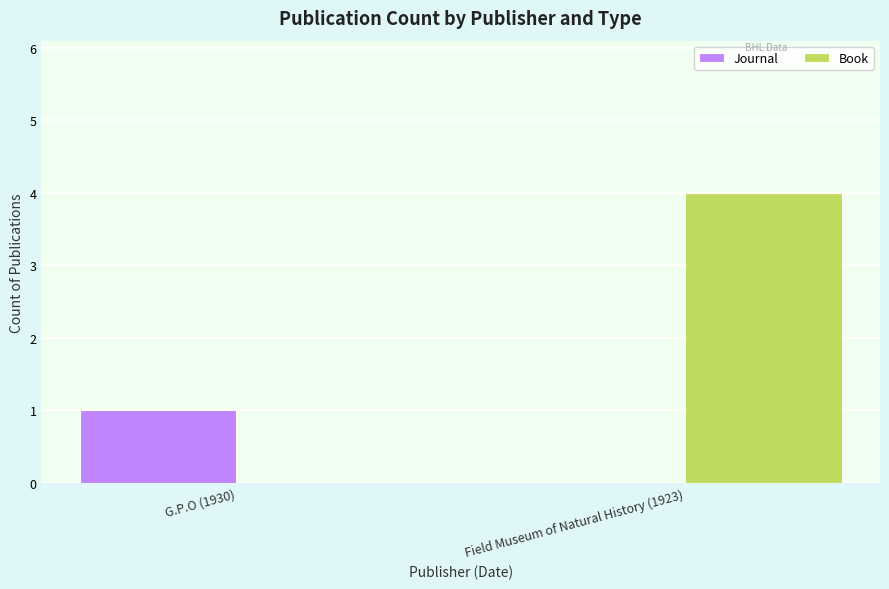

Reading left to right, list all the values displayed in this chart.

Journal: 1	0
Book: 0	4